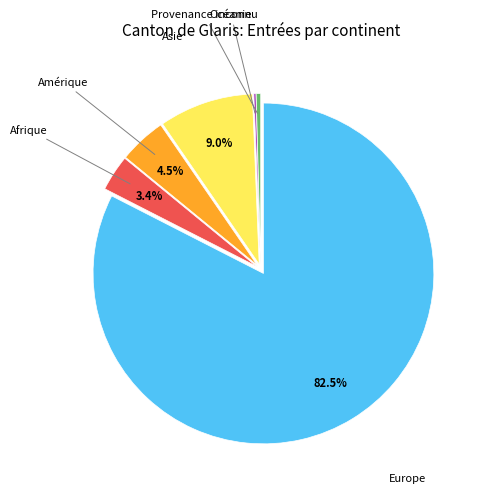

Is there a majority slice in this chart?

Yes